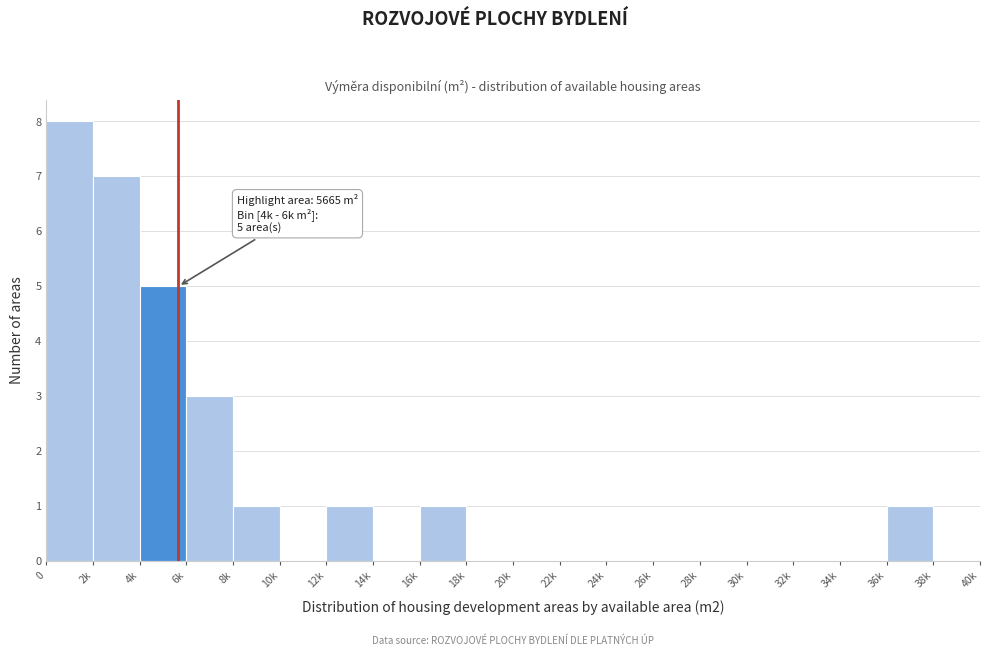

Reading left to right, list all the values displayed in this chart.

0=8	2k=7	4k=5	6k=3	8k=1	10k=0	12k=1	14k=0	16k=1	18k=0	20k=0	22k=0	24k=0	26k=0	28k=0	30k=0	32k=0	34k=0	36k=1	38k=0